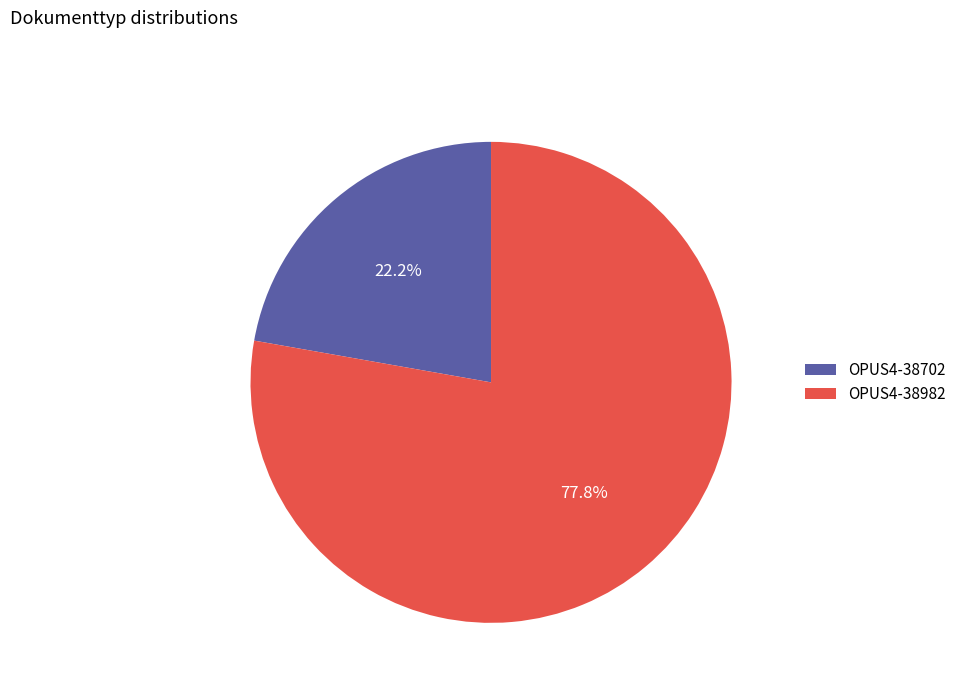

How many slices are in this pie chart?

2